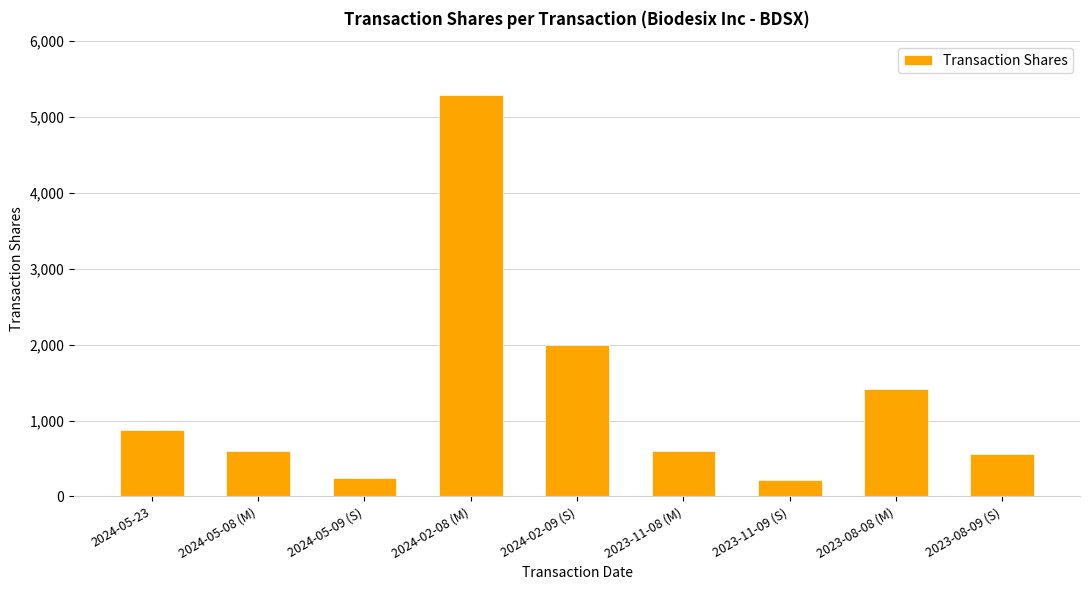

What is the sum of all values?

11812